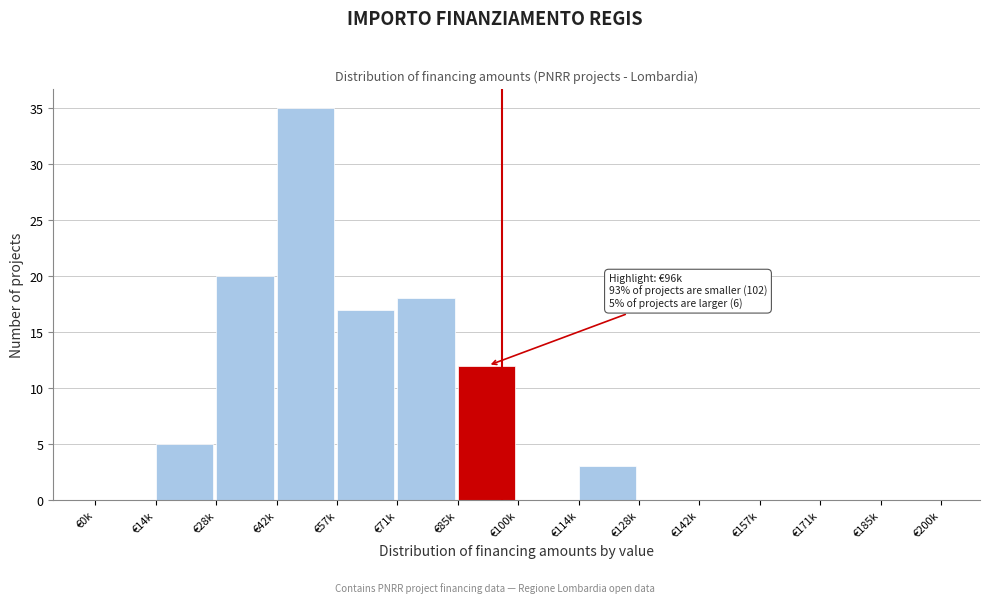

Reading left to right, what are all the values shown in this chart?

€0k=0	€14k=5	€28k=20	€42k=35	€57k=17	€71k=18	€85k=12	€100k=0	€114k=3	€128k=0	€142k=0	€157k=0	€171k=0	€185k=0